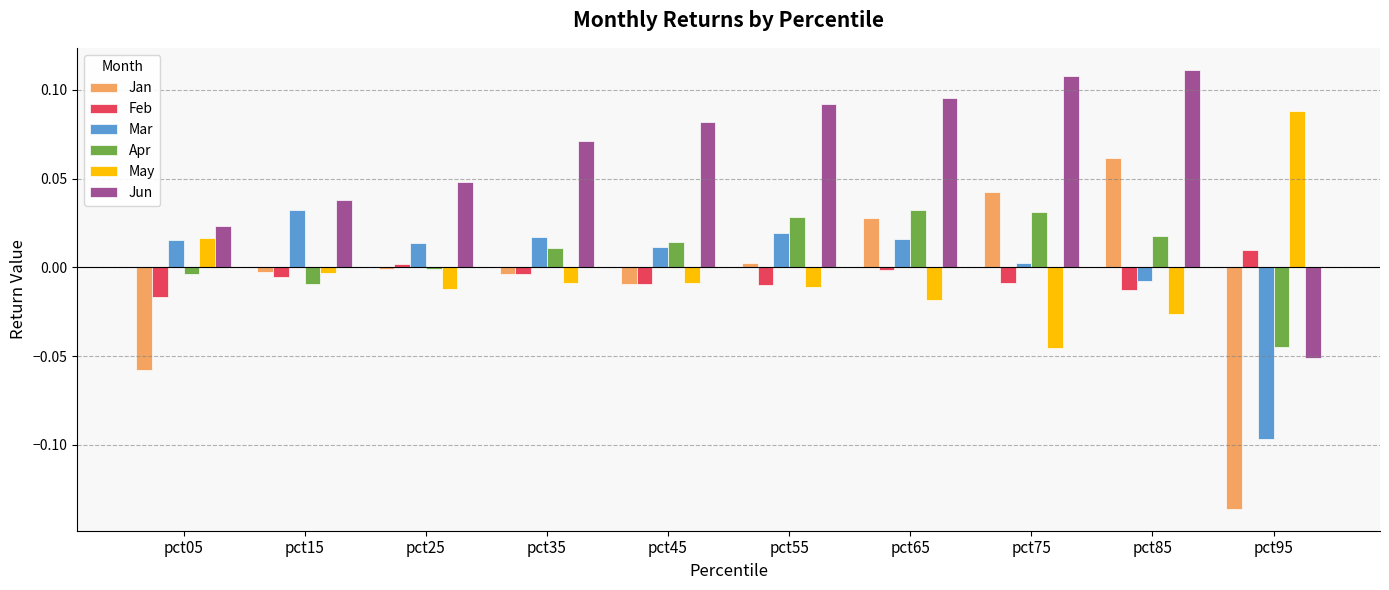

Which series has the largest total across all categories?

Jun